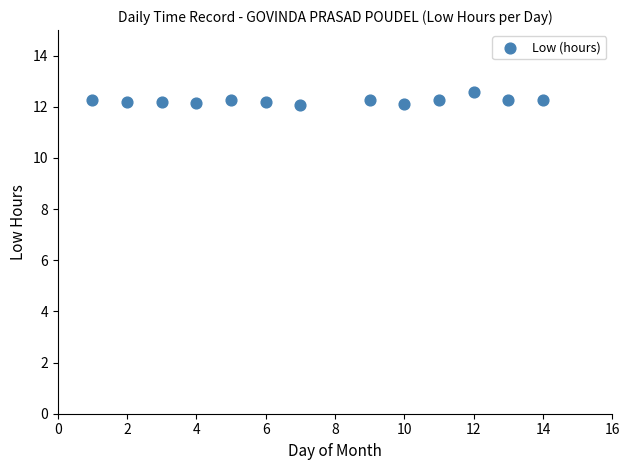

What is the range of Y values (max minus min)?

0.5